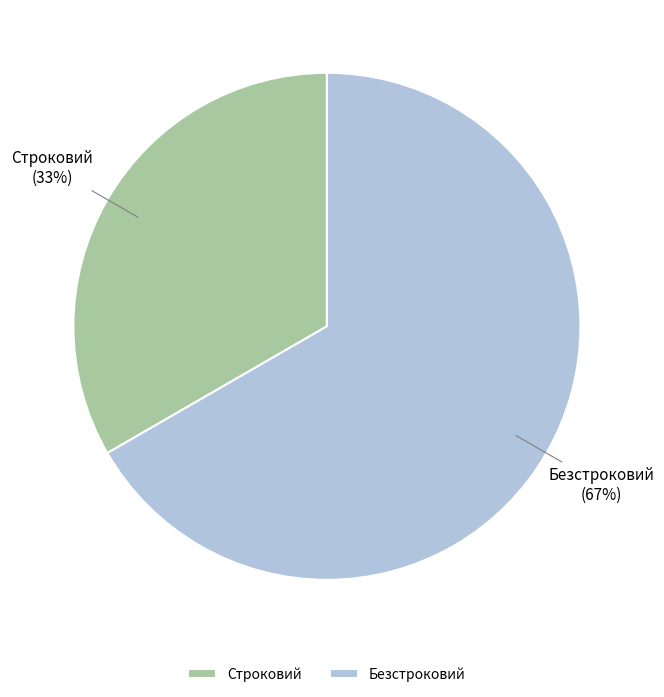

How many slices are in this pie chart?

2